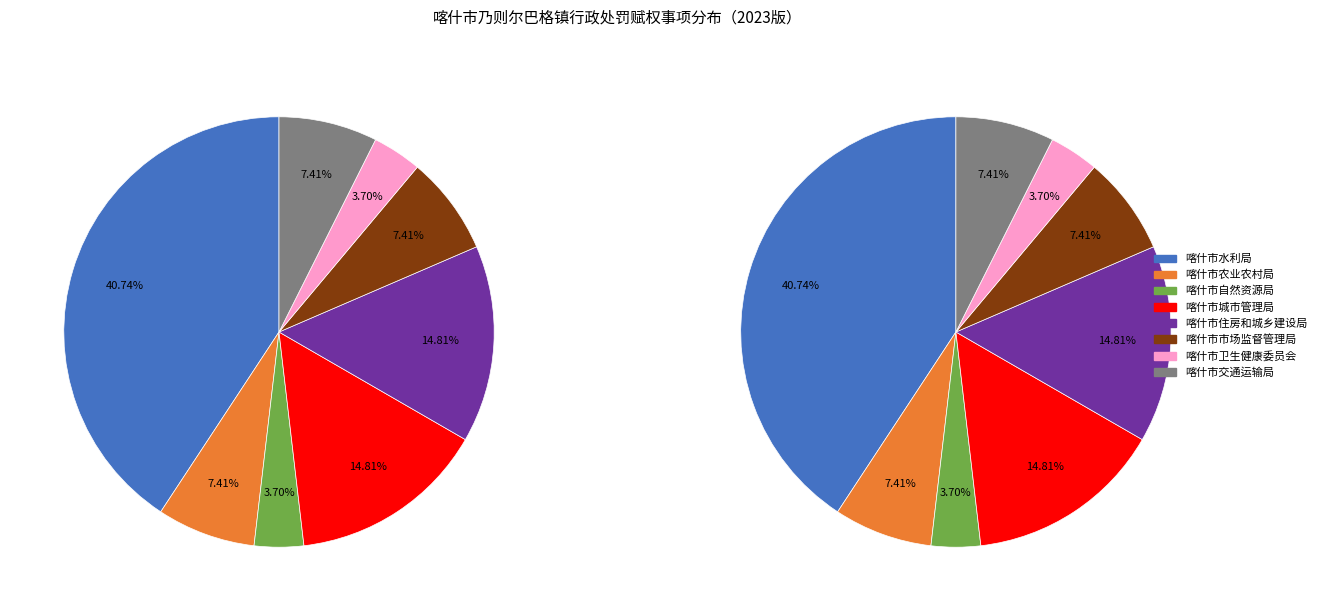

Which slice is the largest?

喀什市水利局